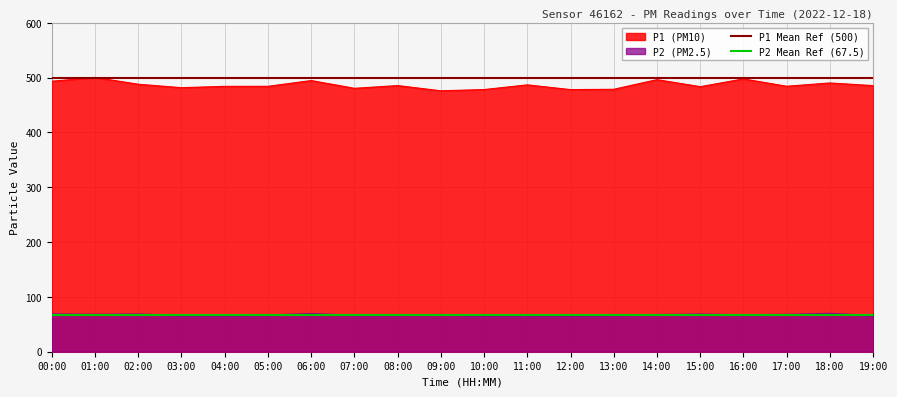

What is the maximum value for P2 (PM2.5)?

69.5